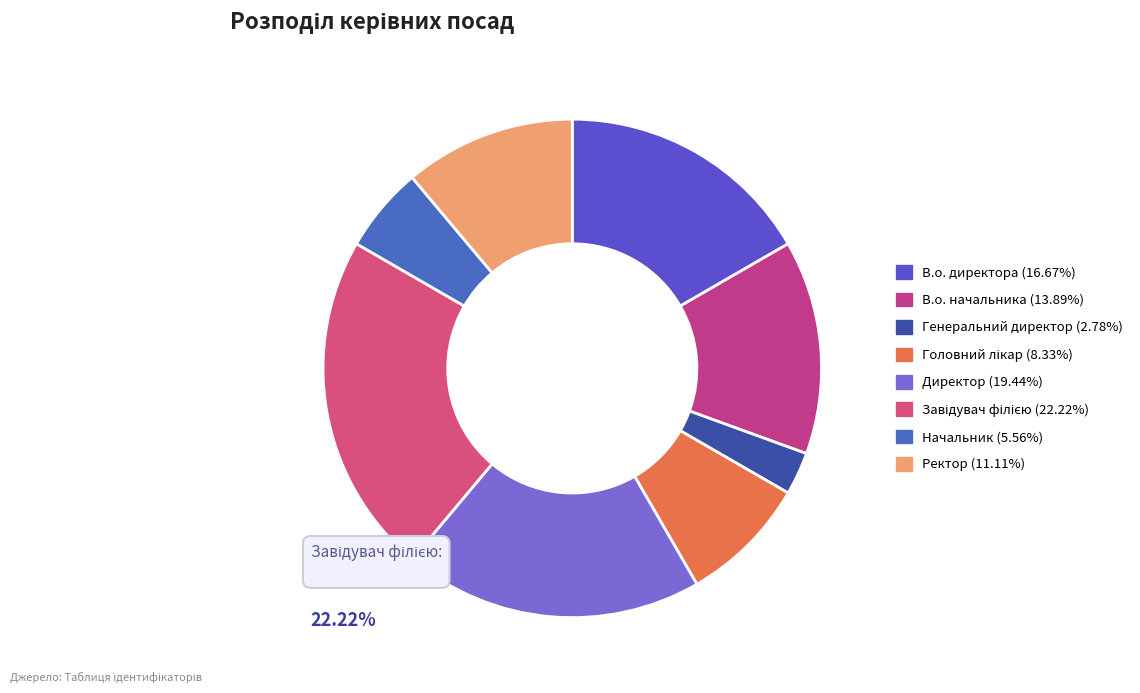

How many segments does this pie chart have?

8